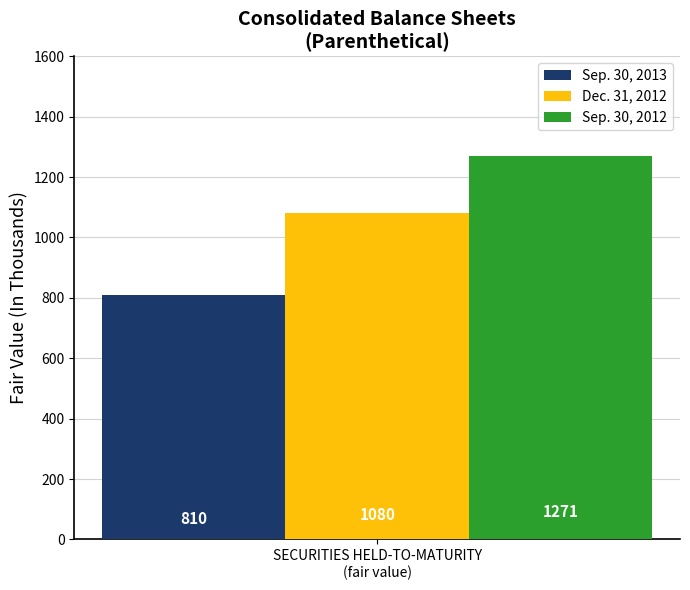

What is the greatest value displayed?

1271